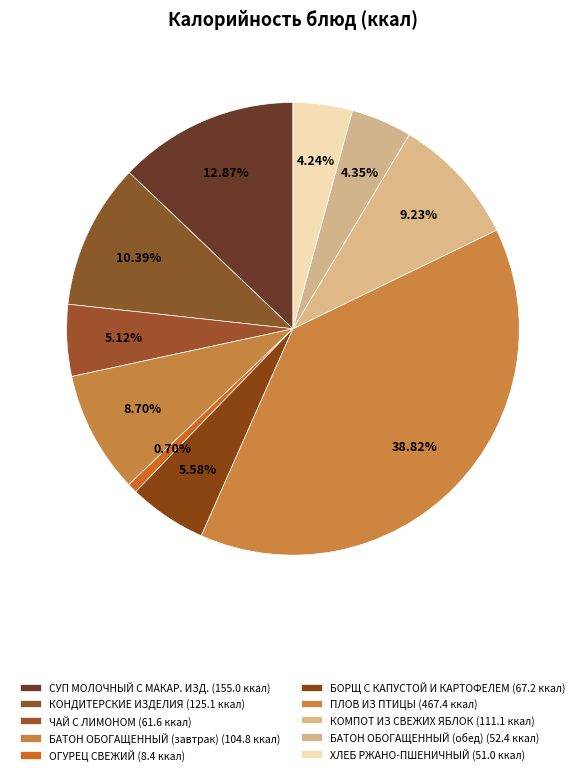

How many segments does this pie chart have?

10